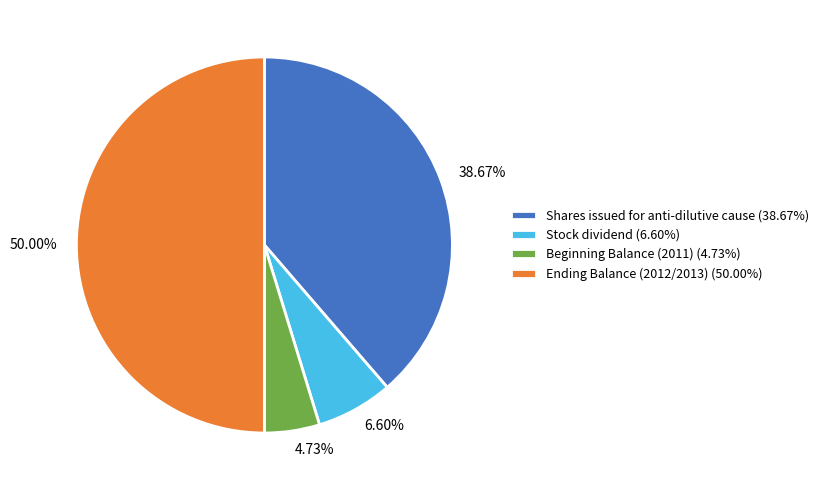

To the nearest percent, what is the difference between the Beginning Balance (2011) and Ending Balance (2012/2013) slice percentages?

45%